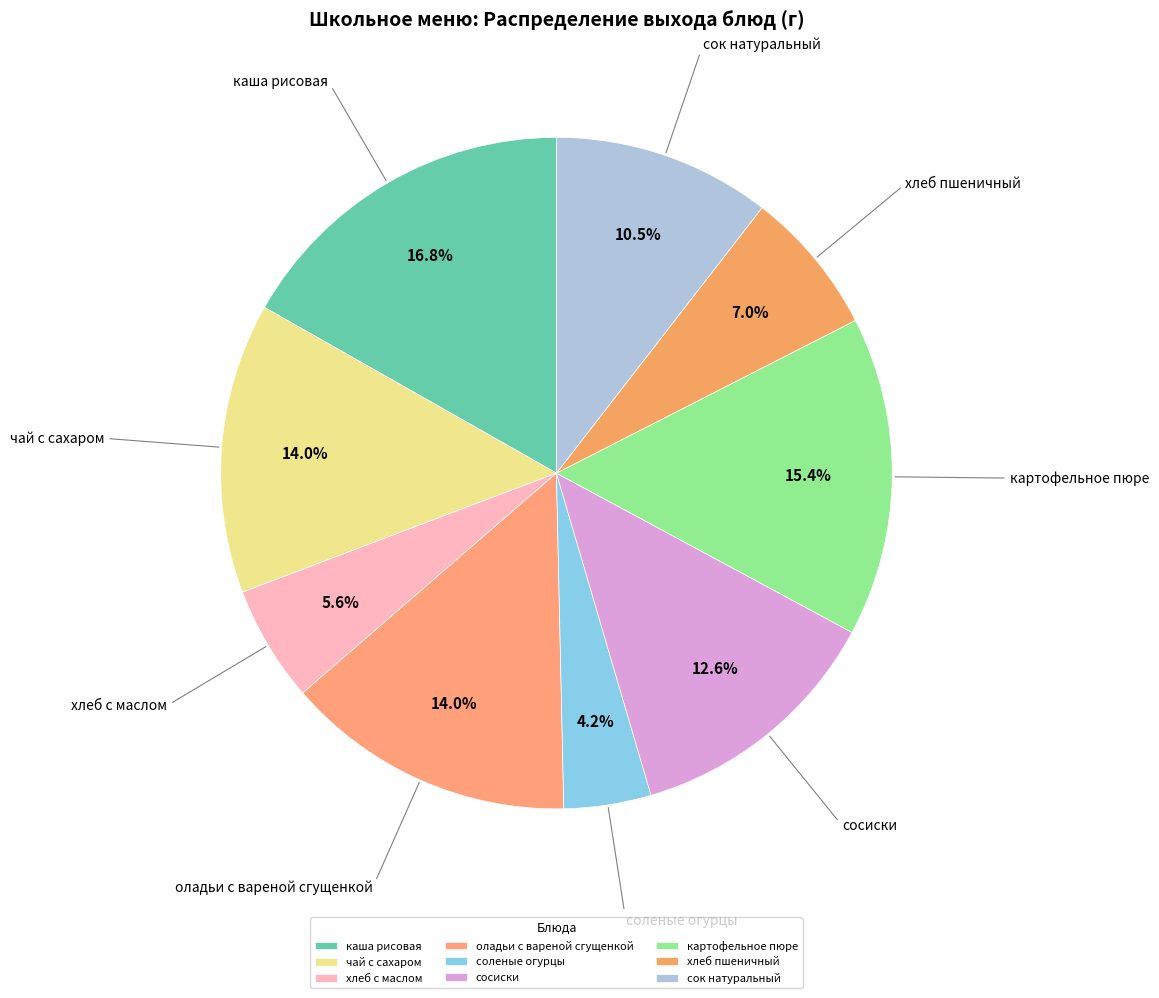

Which category has the smallest portion of the pie?

соленые огурцы